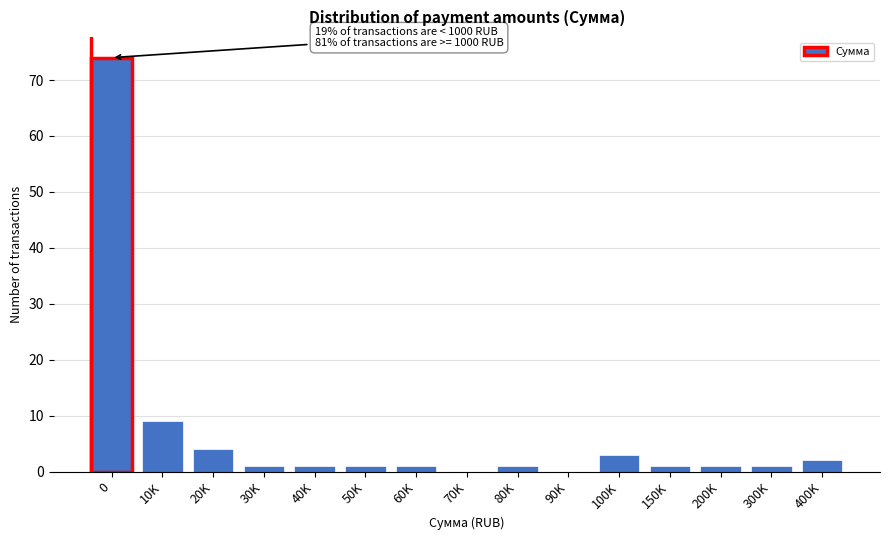

Reading left to right, list all the values displayed in this chart.

0=74	10K=9	20K=4	30K=1	40K=1	50K=1	60K=1	70K=0	80K=1	90K=0	100K=3	150K=1	200K=1	300K=1	400K=2